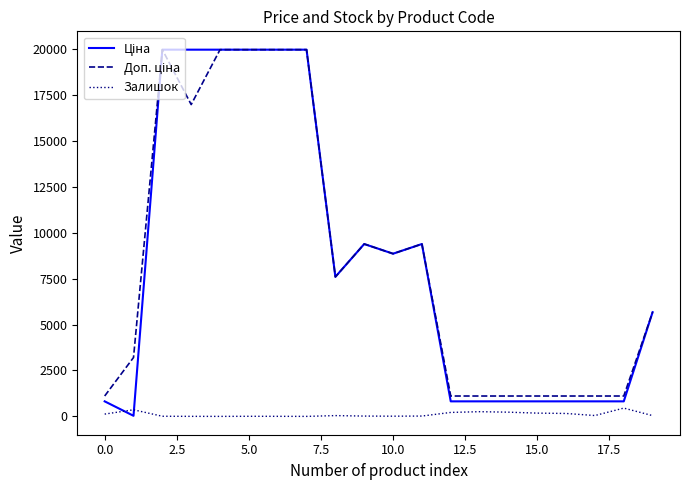

What is the maximum value for Залишок?

451.0